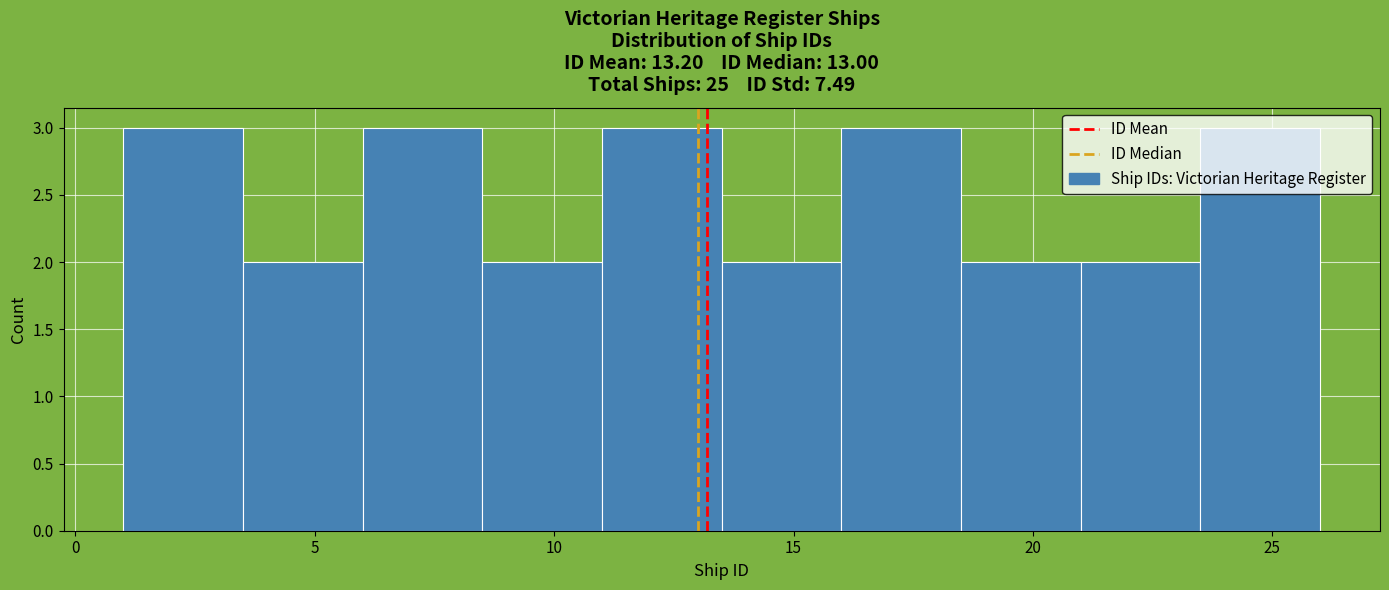

What is the height of the bar covering 1.0 to 3.5 on the x-axis? The values are not printed on the chart, so give them approximately, as read against the axis.

3